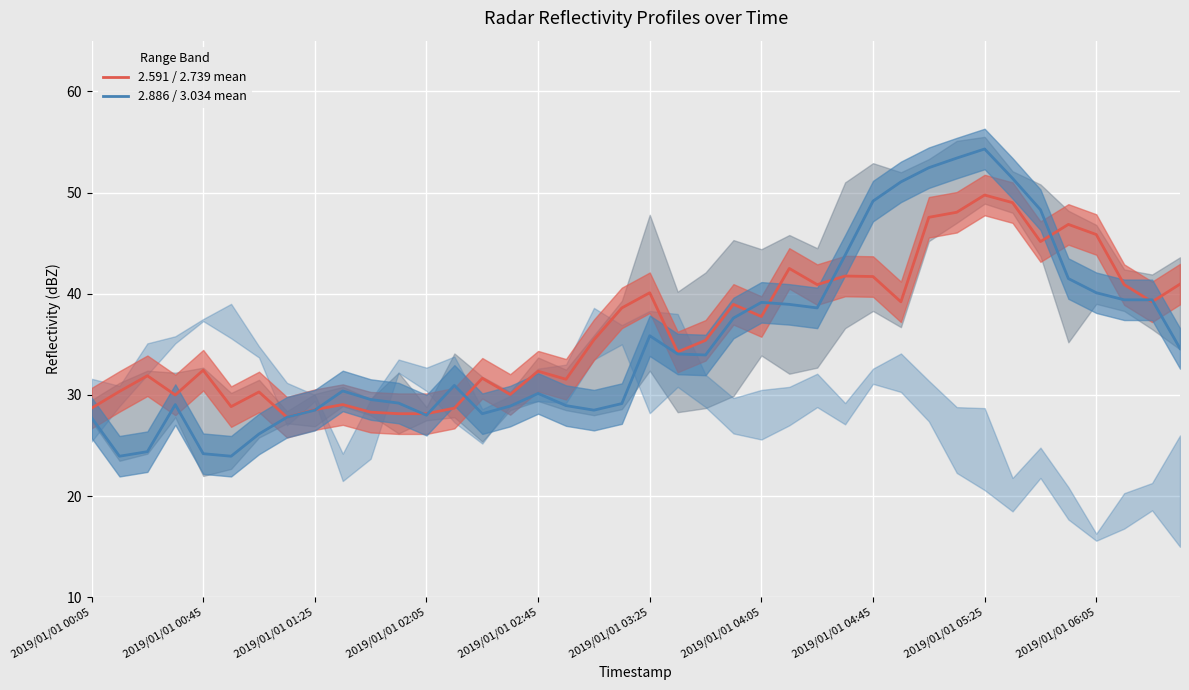

How many interior local peaks does the 2.886 / 3.034 mean series have?

7